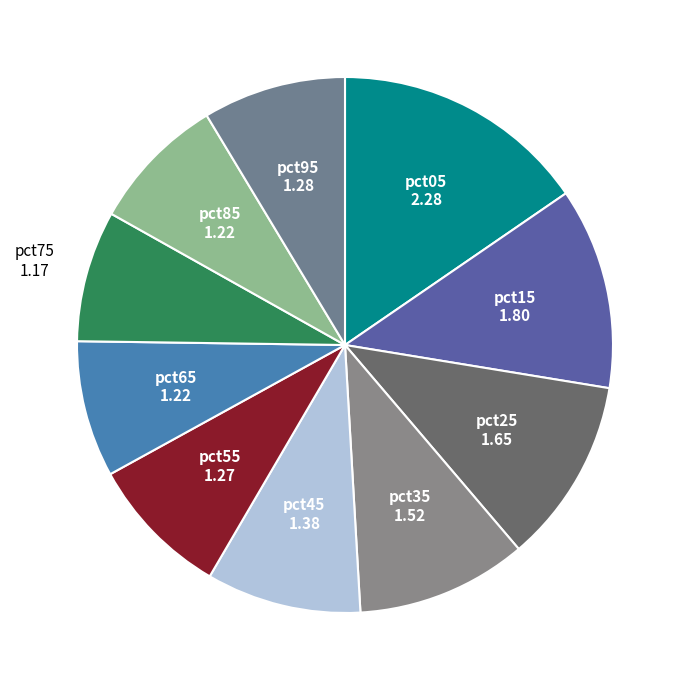

What is the smallest slice in the pie chart?

pct75